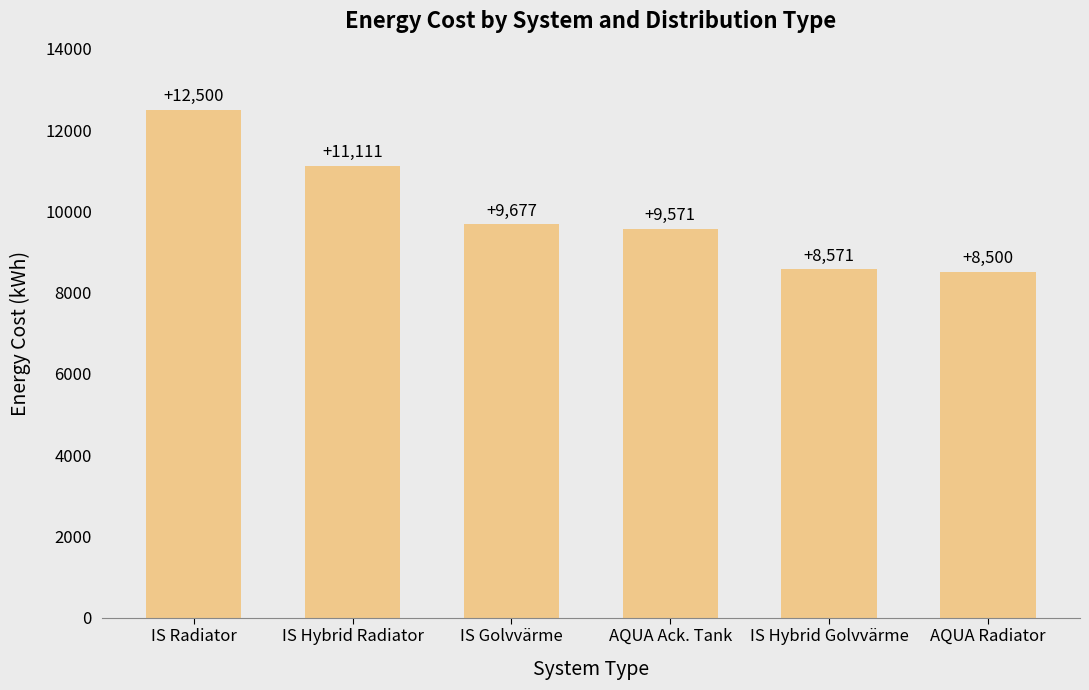

Which has a higher value, IS Hybrid Radiator or IS Golvvärme?

IS Hybrid Radiator